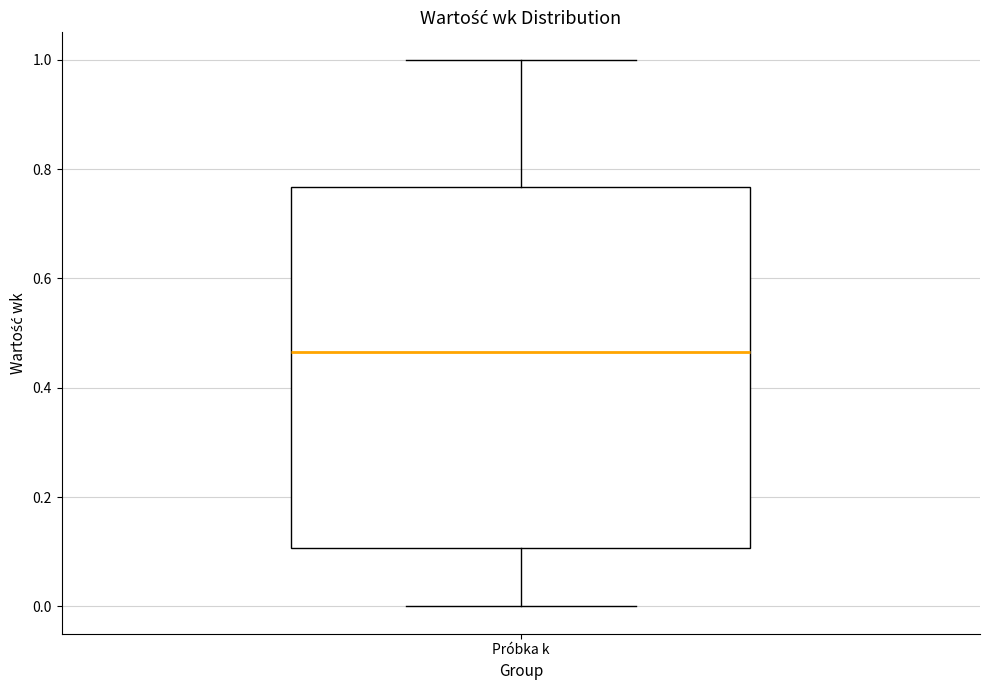

Transcribe this box plot: give where the median line is, the range the box spans, and where the two whiskers end, as read against the y-axis. The values are not printed on the chart, so give them approximately, as read against the axis.

median 0.46, box 0.10 to 0.76, whiskers 0.00 to 1.00